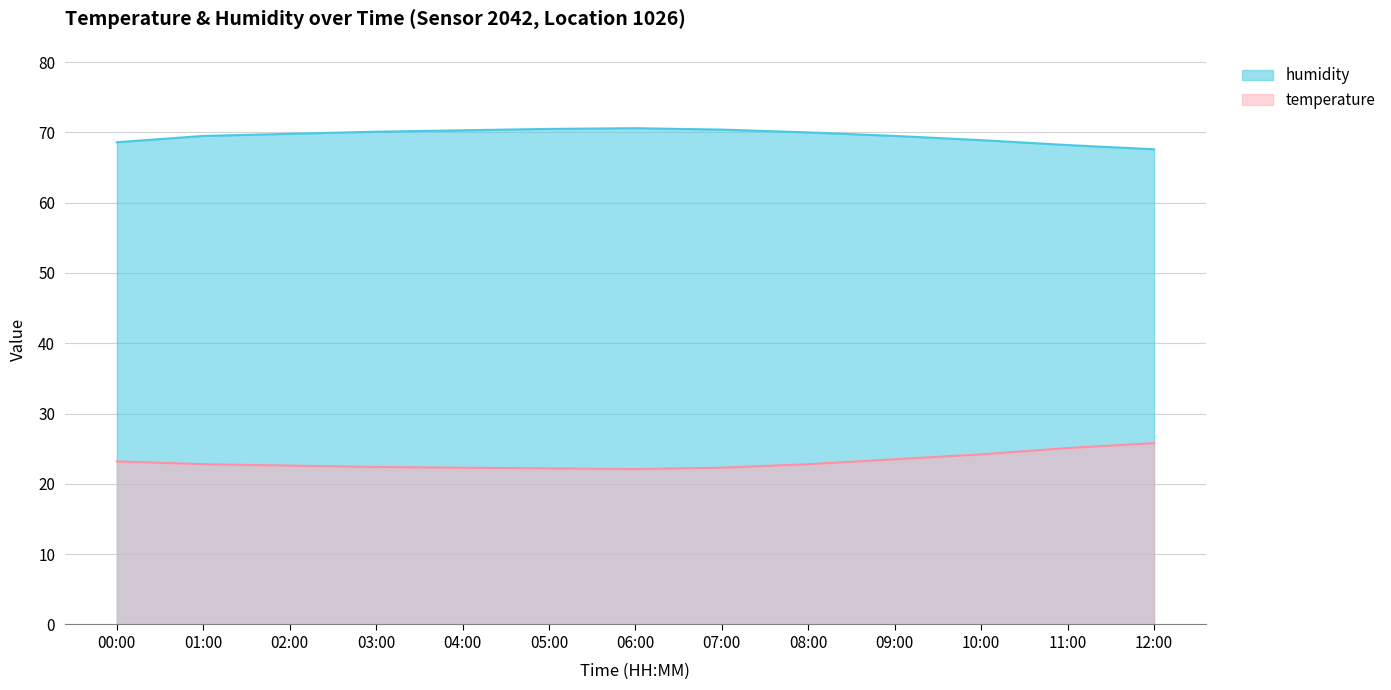

What is the spread (max minus min) of values at 08:00?

47.2